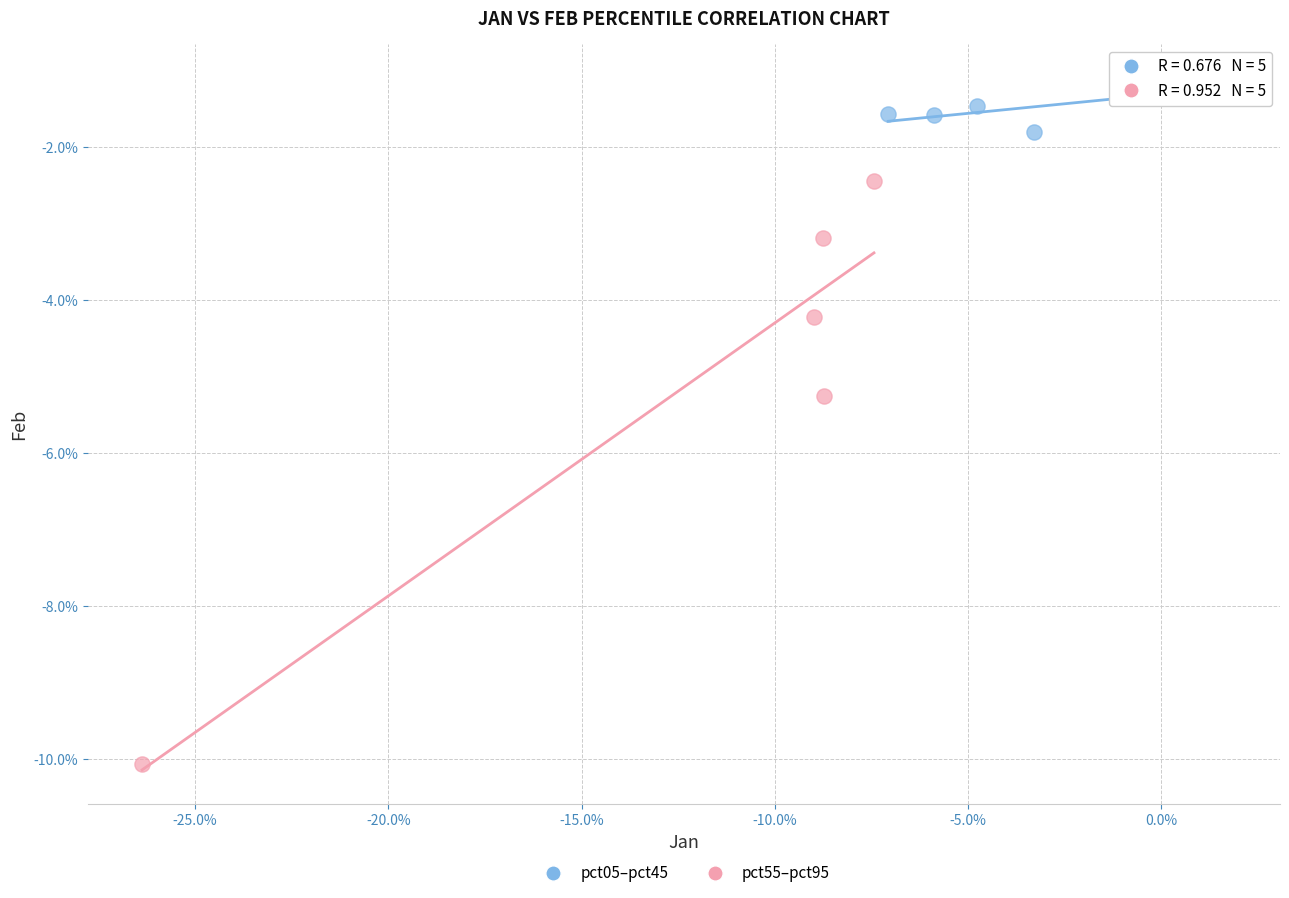

Which series has the largest Y range (max minus min)?

pct55–pct95